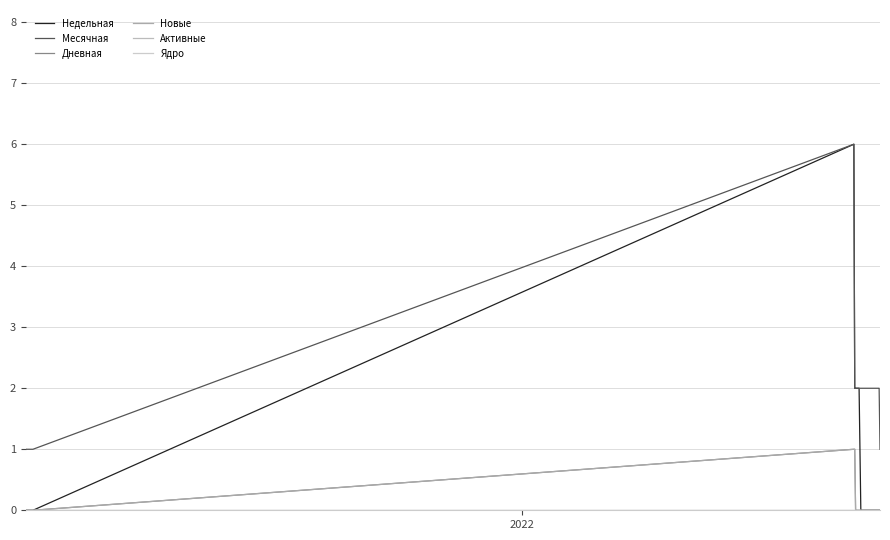

Is this an area chart (filled region under the line)?

No